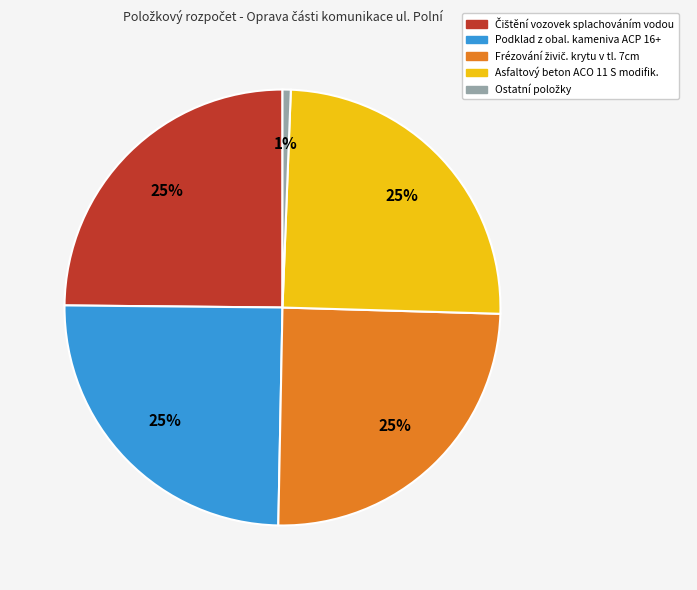

Is there a majority slice in this chart?

No